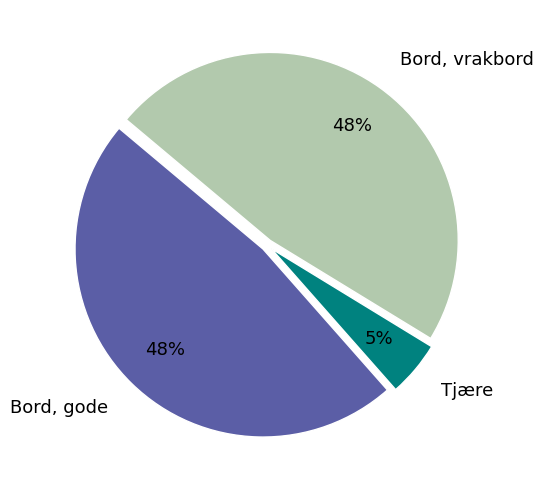

Is Tjære the majority of the pie?

No